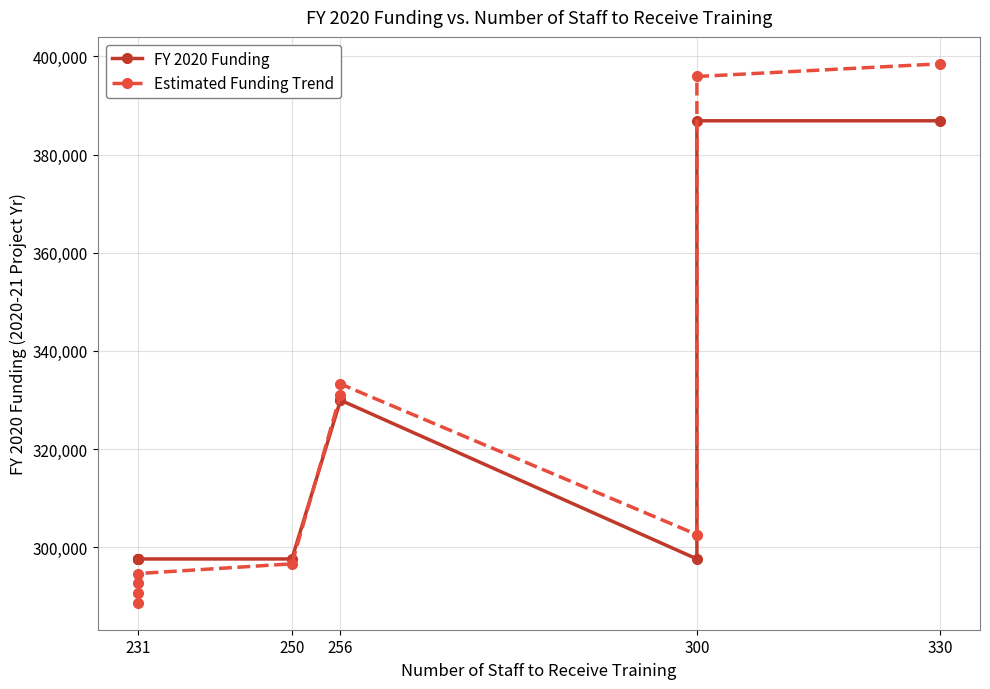

Which label corresponds to the smallest value in the chart?

231